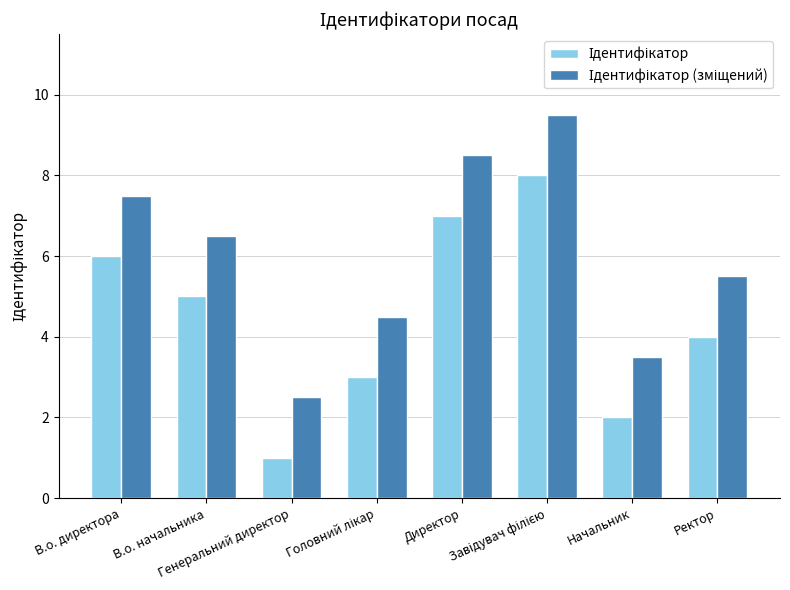

What is the smallest value displayed?

1.0